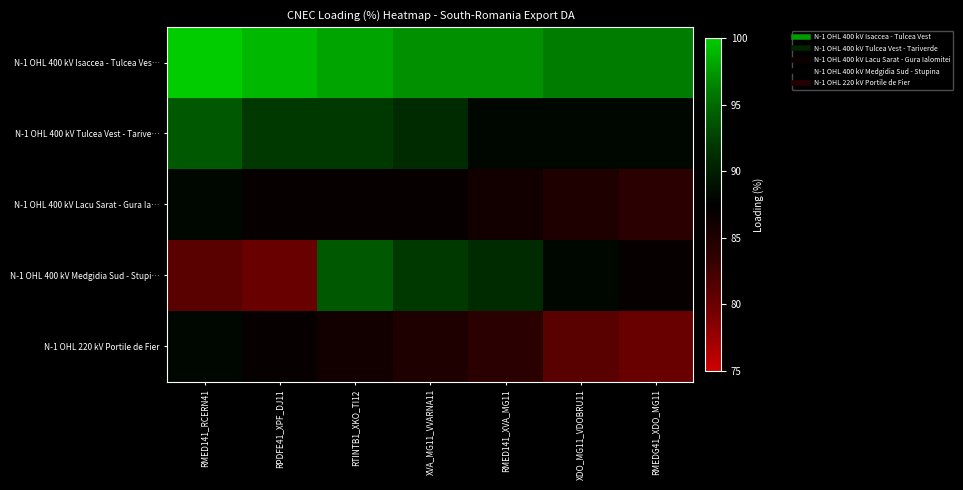

At how many categories does at least one series exceed 87?

7